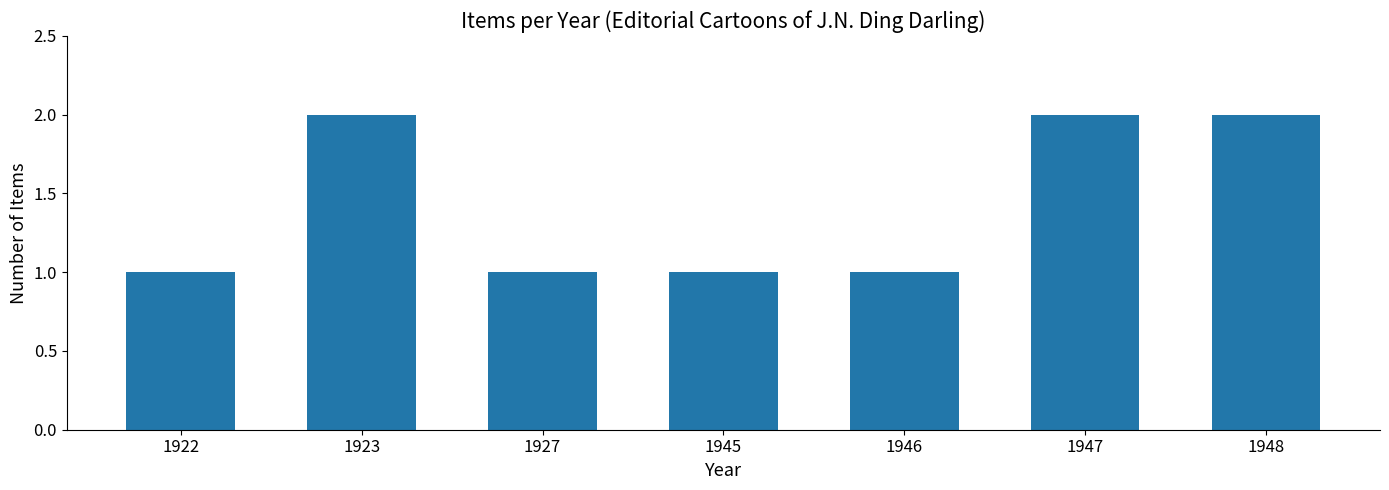

What is the average value?

1